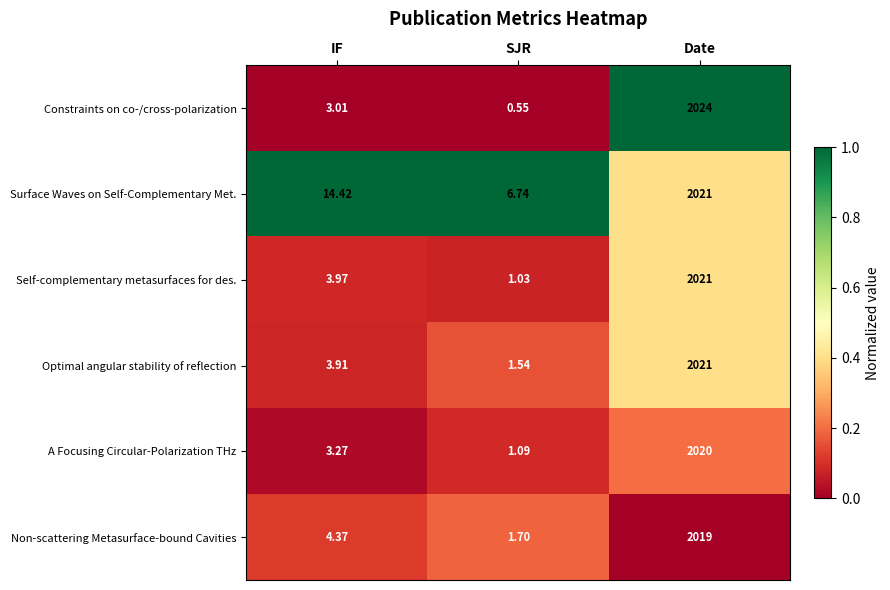

At which category does the chart reach its minimum across all series?

SJR